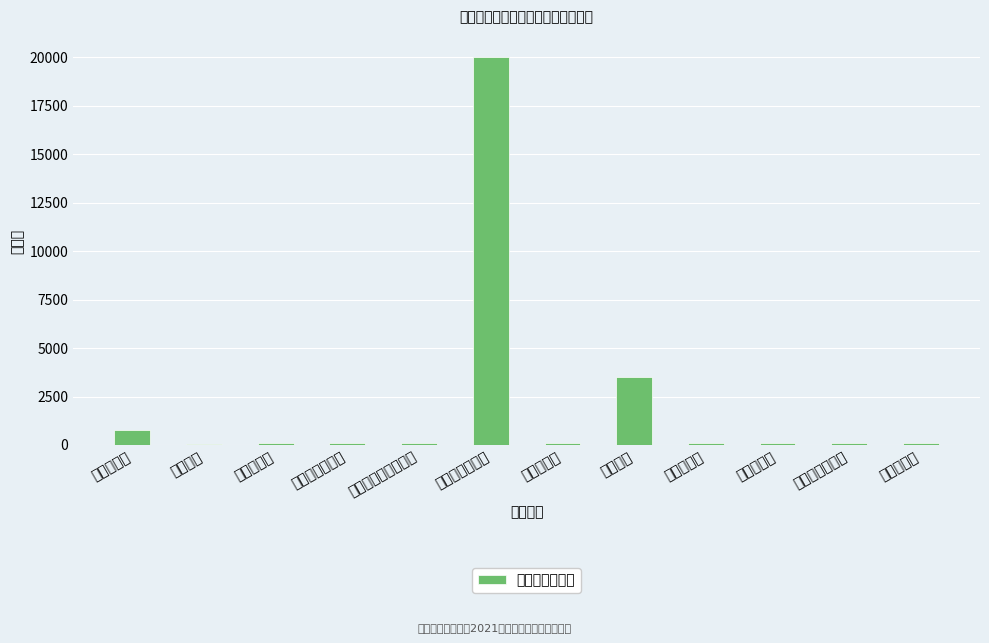

What value does the data have at 设备采购经济性?

20000